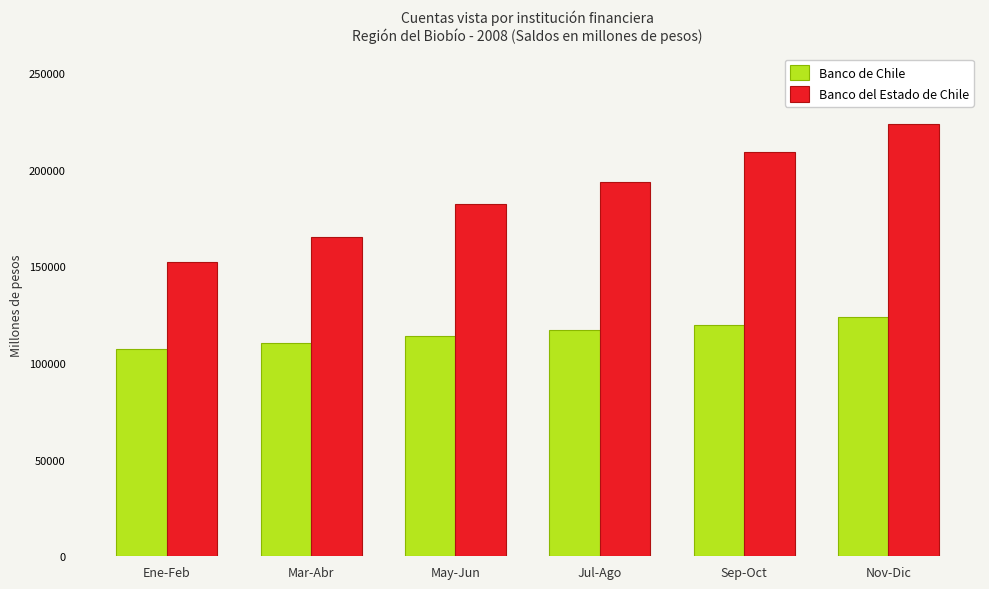

The value of Banco del Estado de Chile at Sep-Oct is 66331. True or false?

False